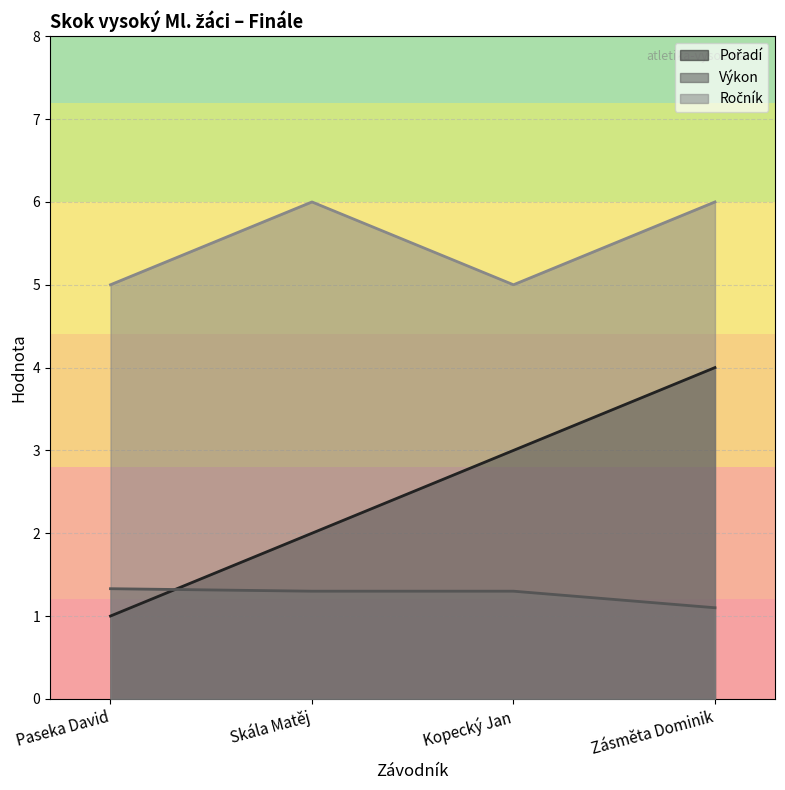

Reading left to right, transcribe all the data shown in this chart.

Pořadí: 1.0	2.0	3.0	4.0
Výkon: 1.3	1.3	1.3	1.1
Ročník: 5.0	6.0	5.0	6.0